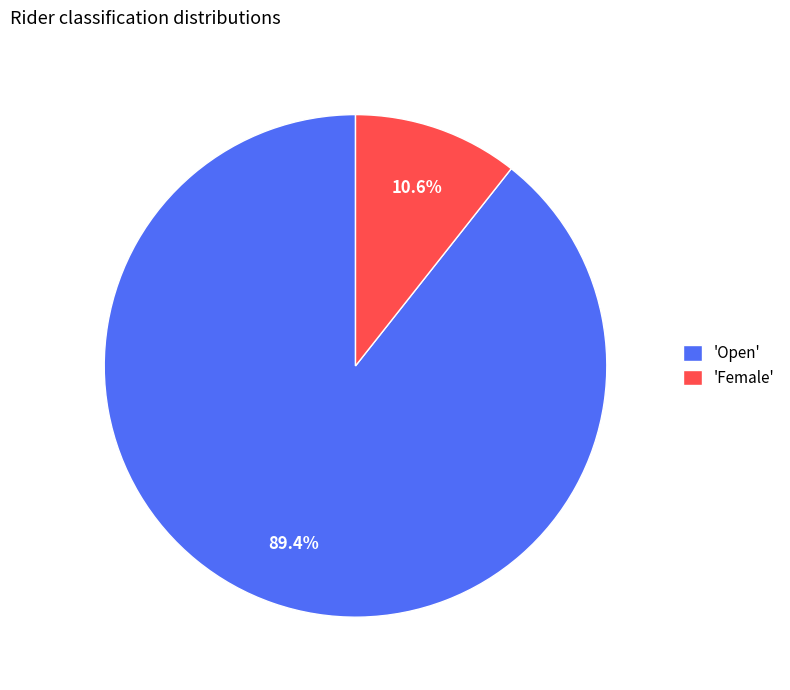

Which has a higher value, 'Female' or 'Open'?

'Open'